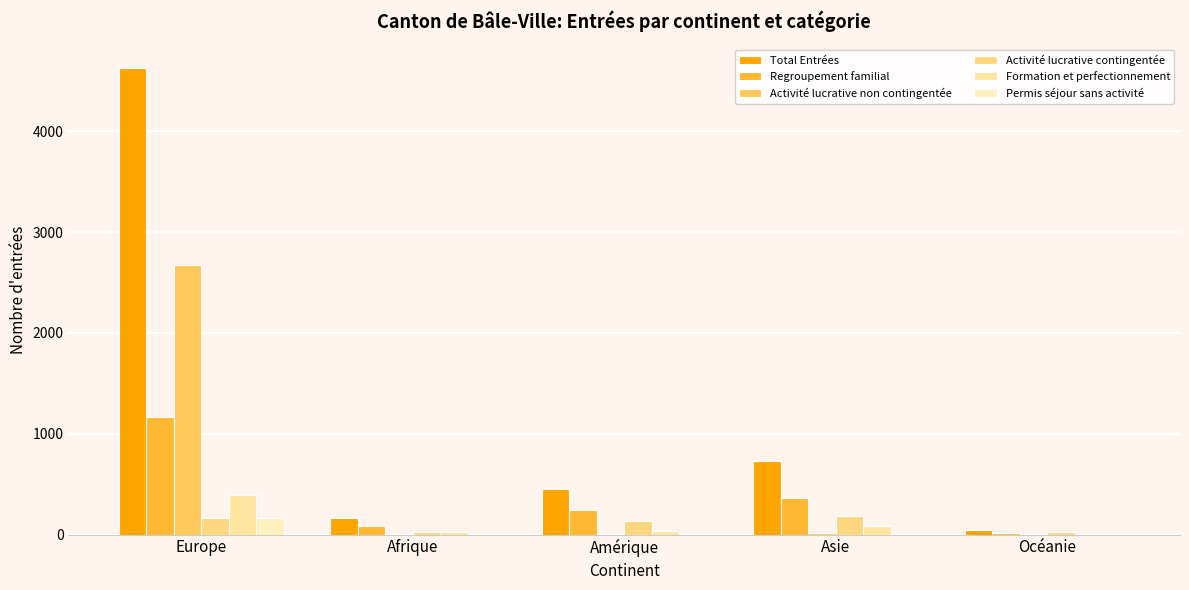

What is the total value across all series at Asie?

1377